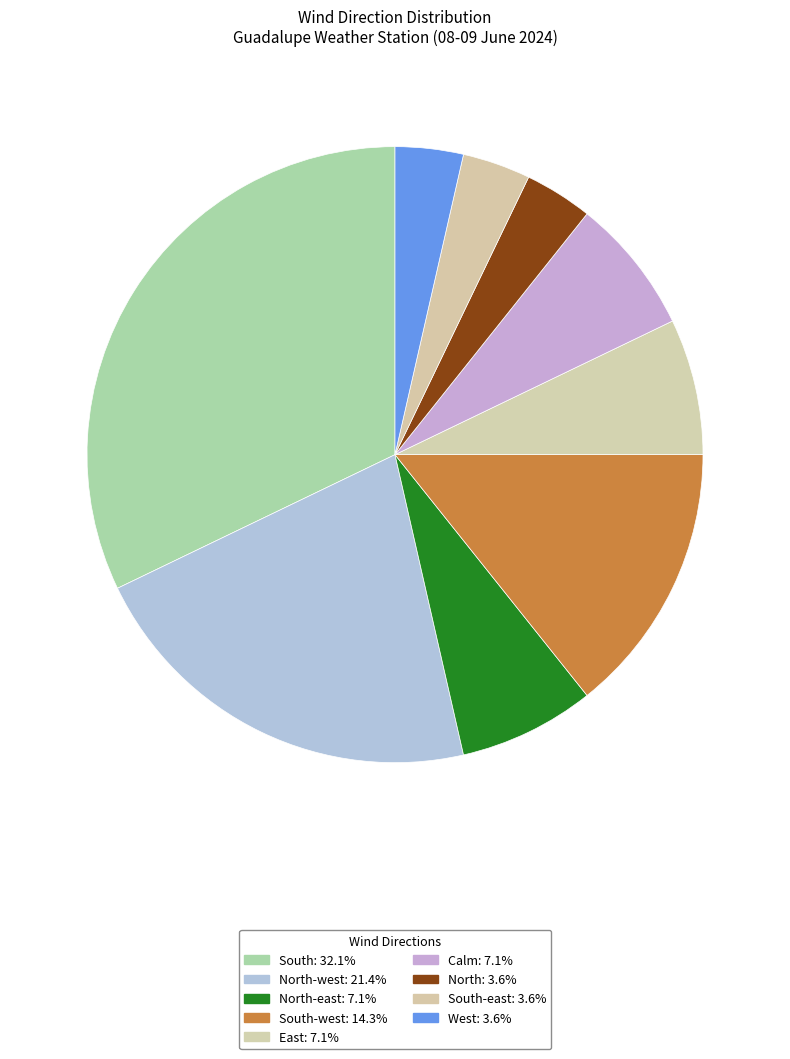

How many slices are in this pie chart?

9